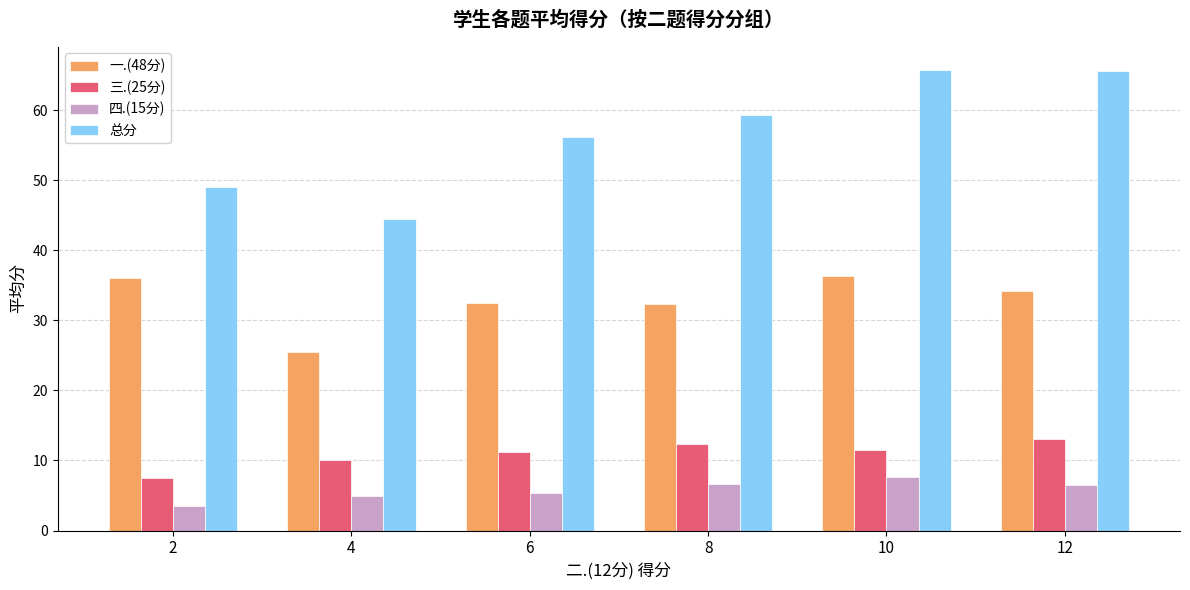

How many categories are shown in the chart?

6